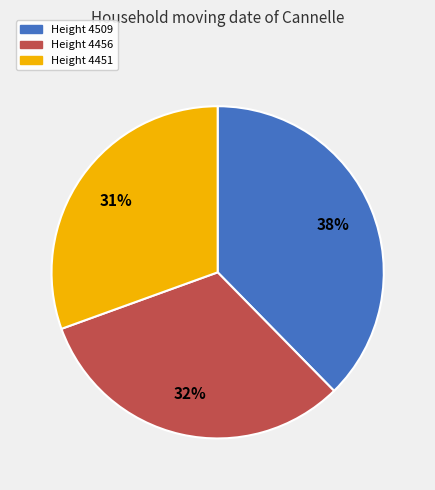

True or false: Height 4456 accounts for 46% of the total.

False